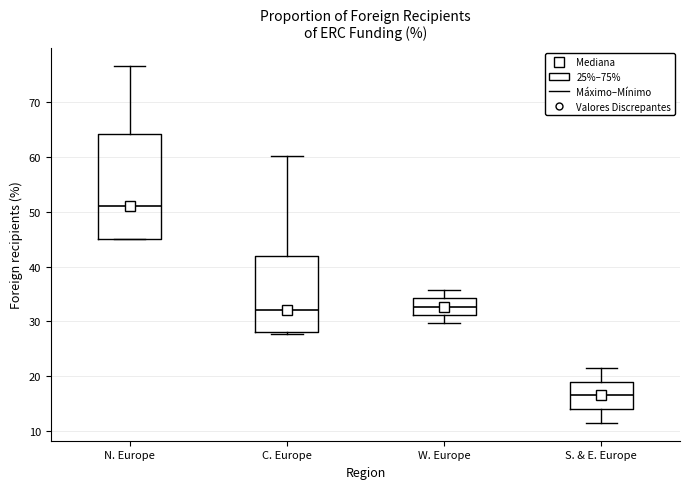

Reading left to right, read every box against the y-axis: the position of its median line, the range the box covers, and the ends of its whiskers. The values are not printed on the chart, so give them approximately, as read against the axis.

N. Europe: median 51, box 45 to 64, whiskers 45 to 77
C. Europe: median 32, box 28 to 42, whiskers 28 (just below the box's lower edge) to 60
W. Europe: median 33, box 31 to 34, whiskers 30 to 36
S. & E. Europe: median 16, box 14 to 19, whiskers 11 to 22